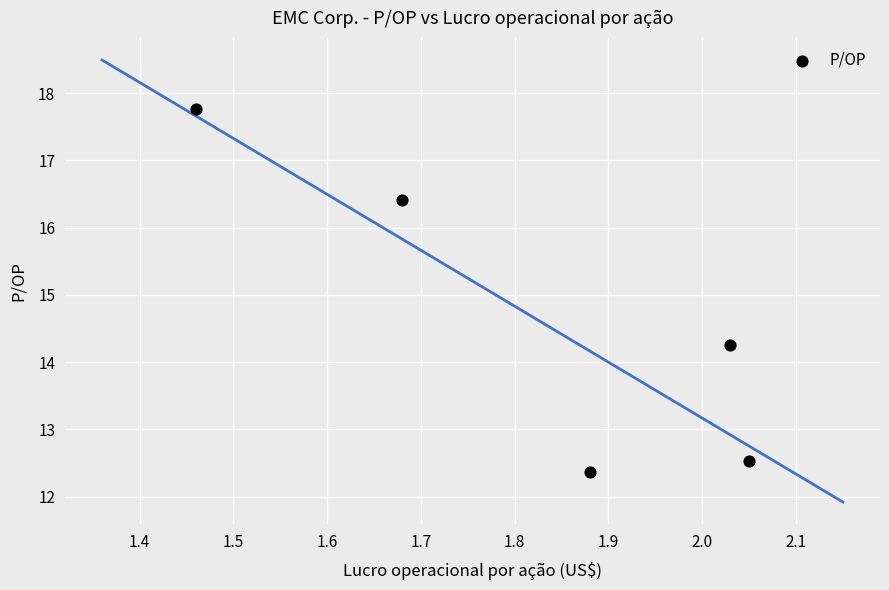

What is the range of X values (max minus min)?

0.6